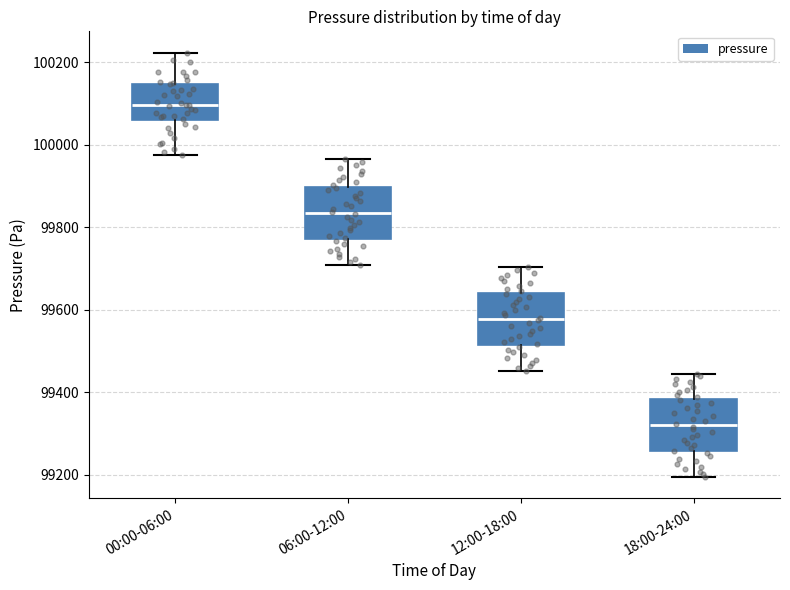

Where does the median line of the box for 06:00-12:00 sit on the y-axis? The values are not printed on the chart, so give them approximately, as read against the axis.

99840